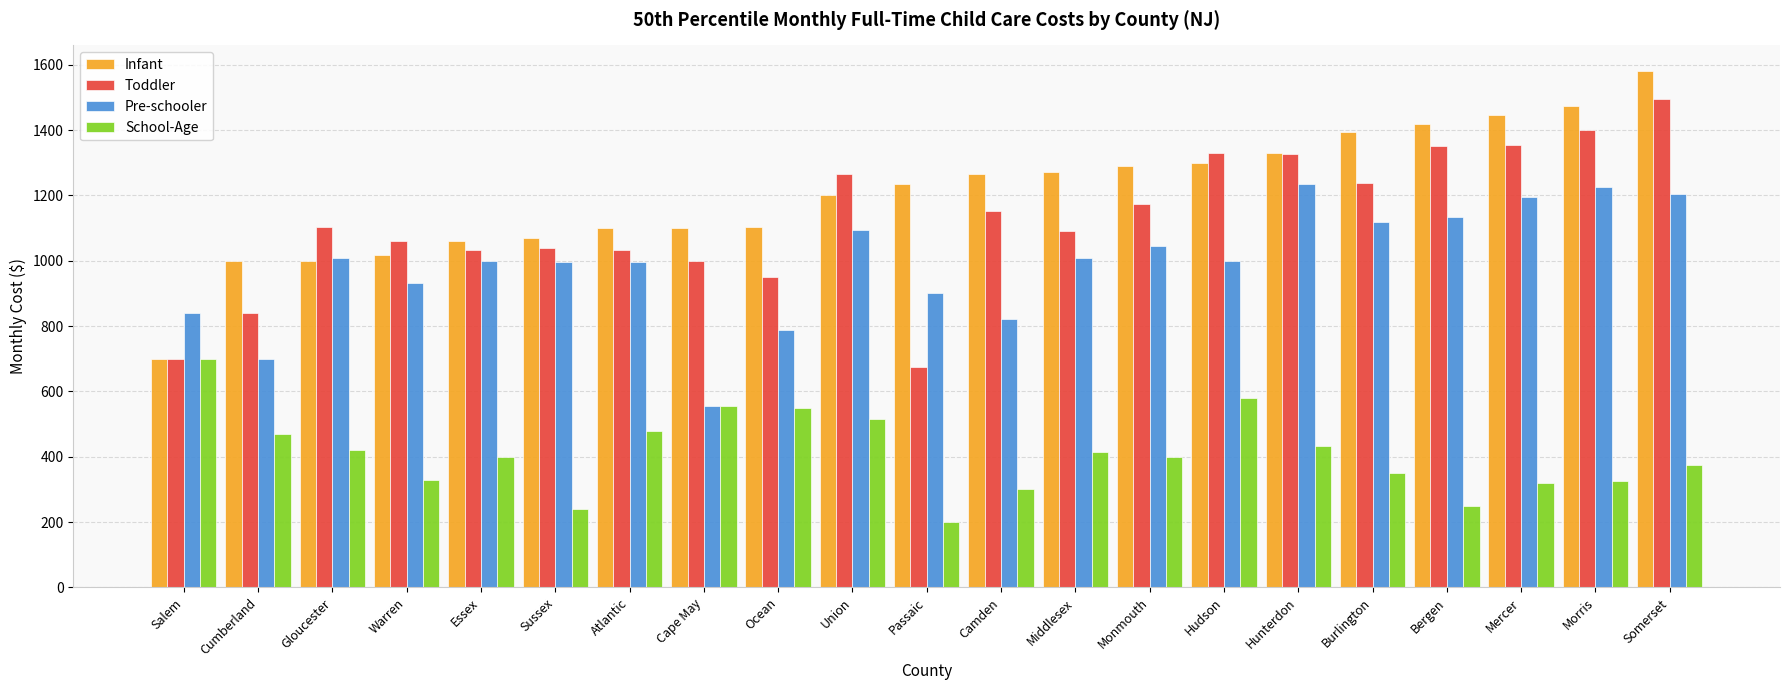

Between Cumberland and Ocean, which series saw the biggest shift?

Toddler